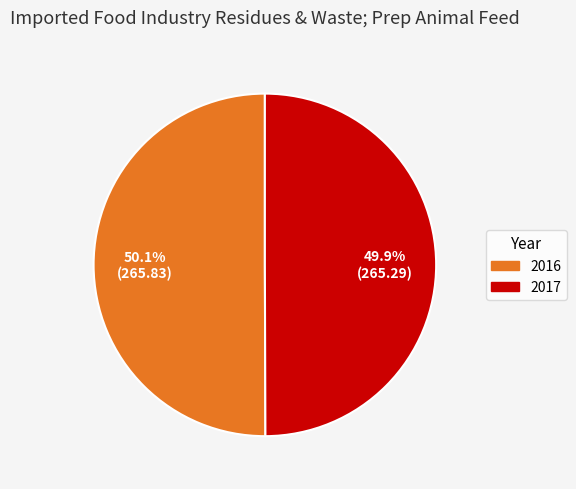

What percentage is NOT represented by 2016?

49.9%